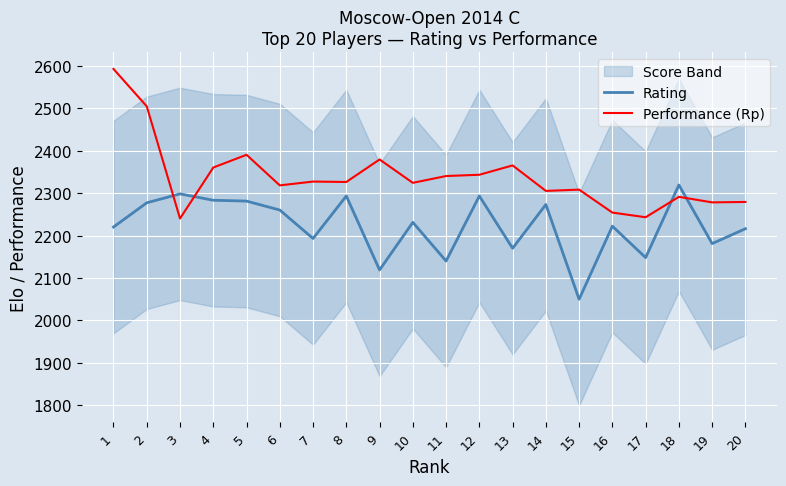

Which series changed the most between 13 and 18?

Rating